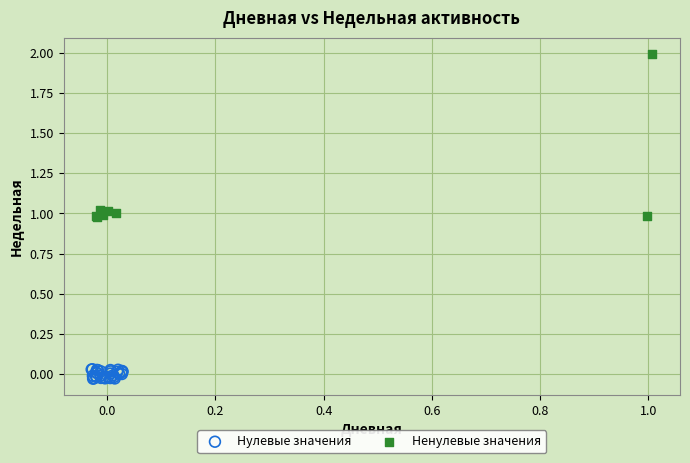

Which series reaches the minimum Y coordinate?

Нулевые значения